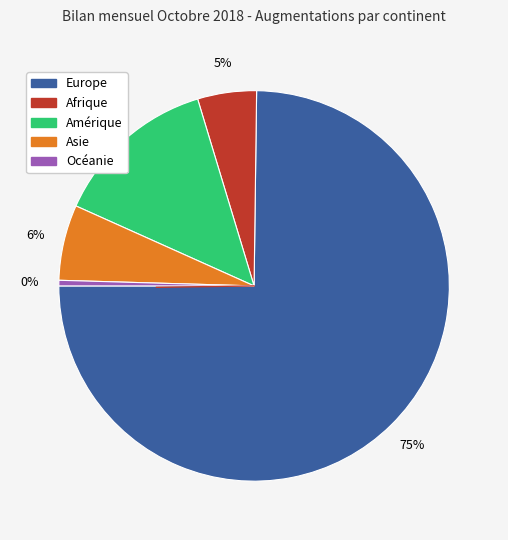

True or false: Europe accounts for 75% of the total.

True